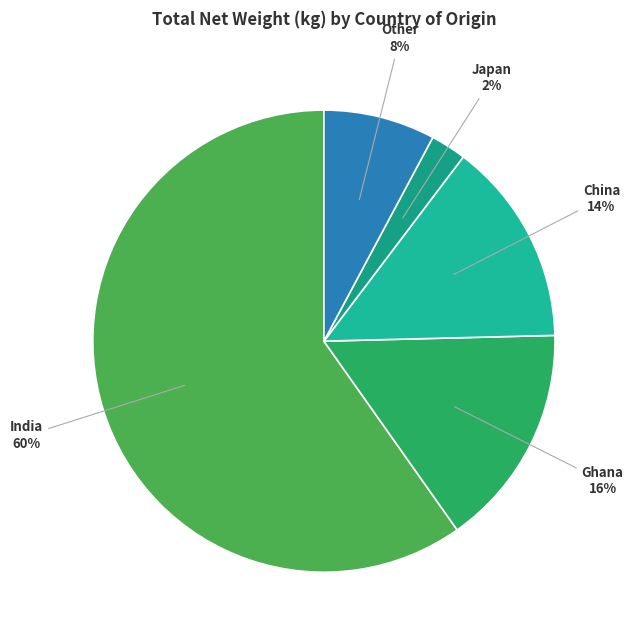

To the nearest percent, what percentage of the pie is China?

14%